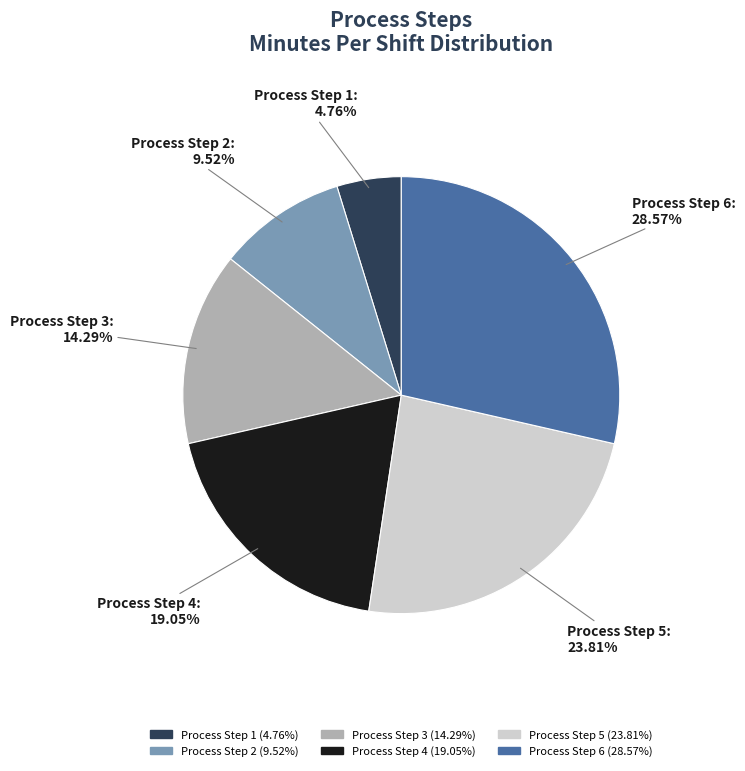

Approximately how many times larger is the value at Process Step 1 compared to Process Step 3?

0.3